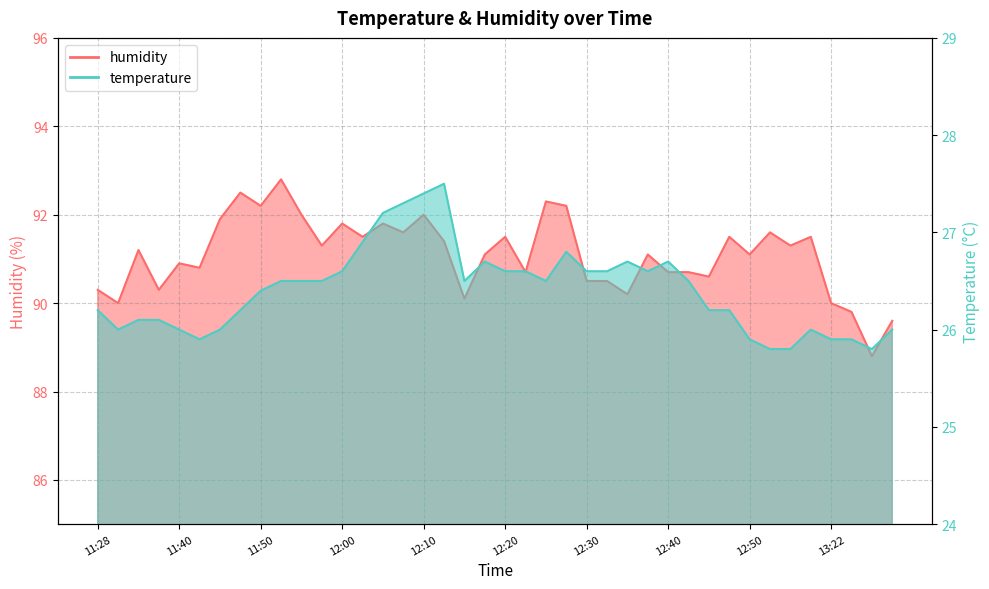

How many data points in temperature are less than 26?

7